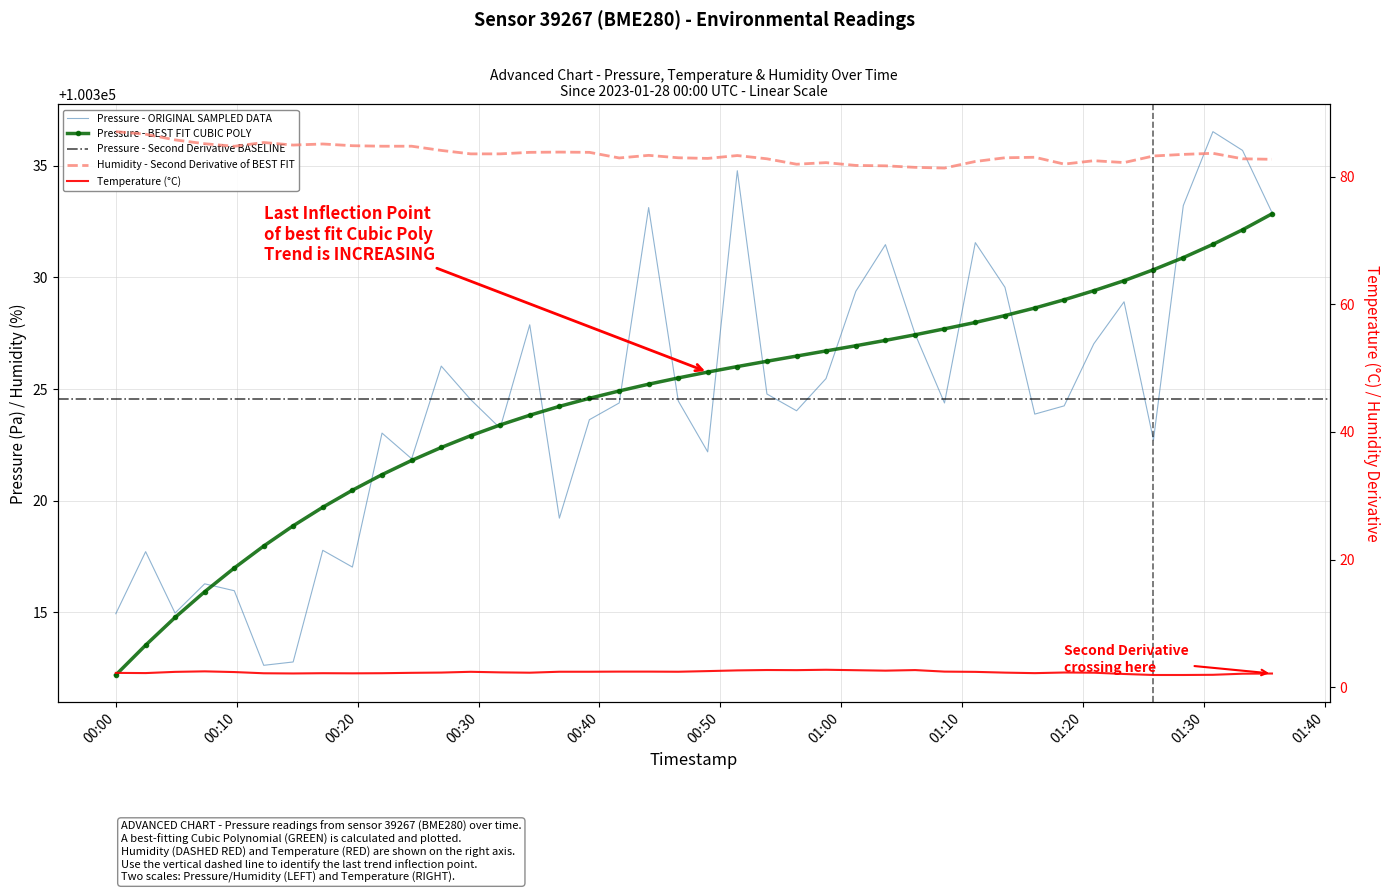

What is the label of the 29th point from the right?

2023-01-28T00:26:55